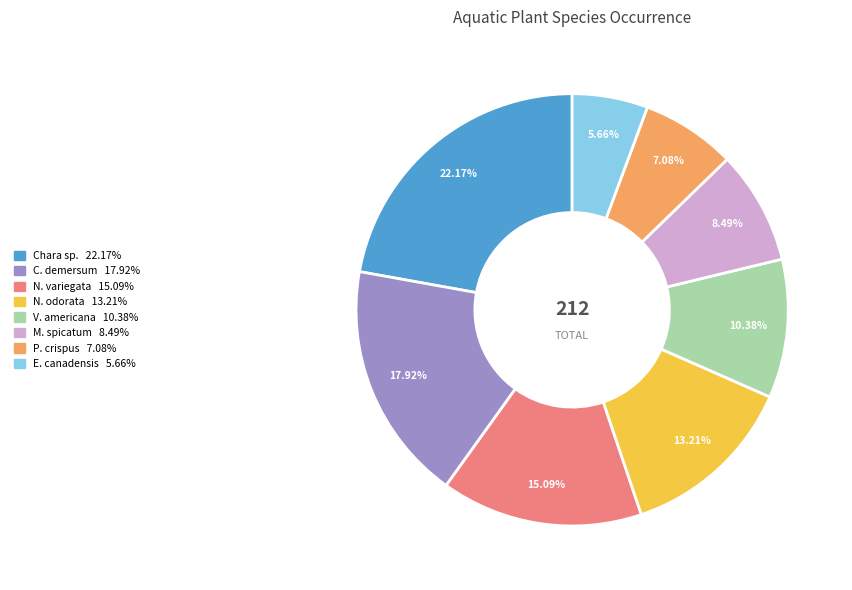

Is there a majority slice in this chart?

No